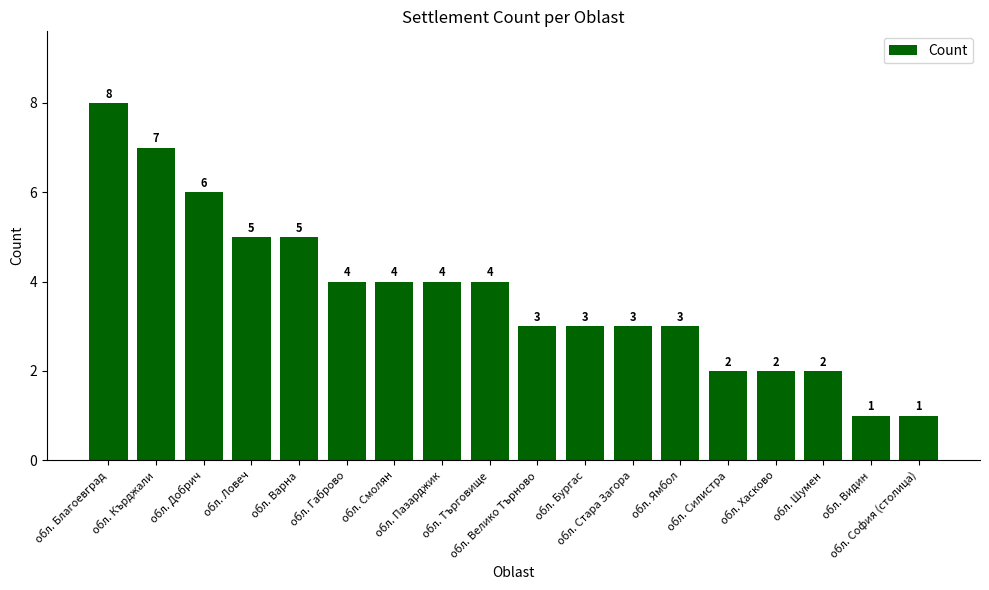

How many values are below 4?

9